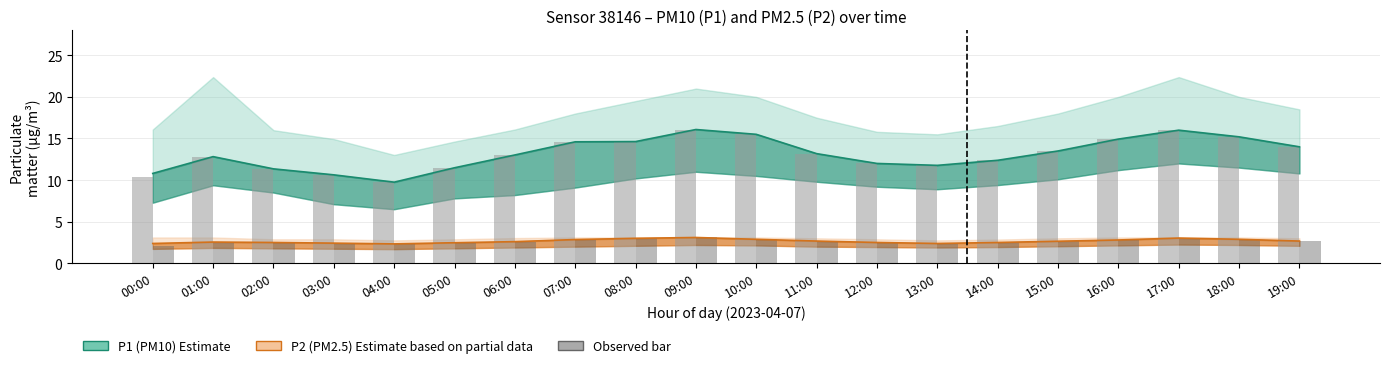

What is the label of the 4th bar from the right?

16:00